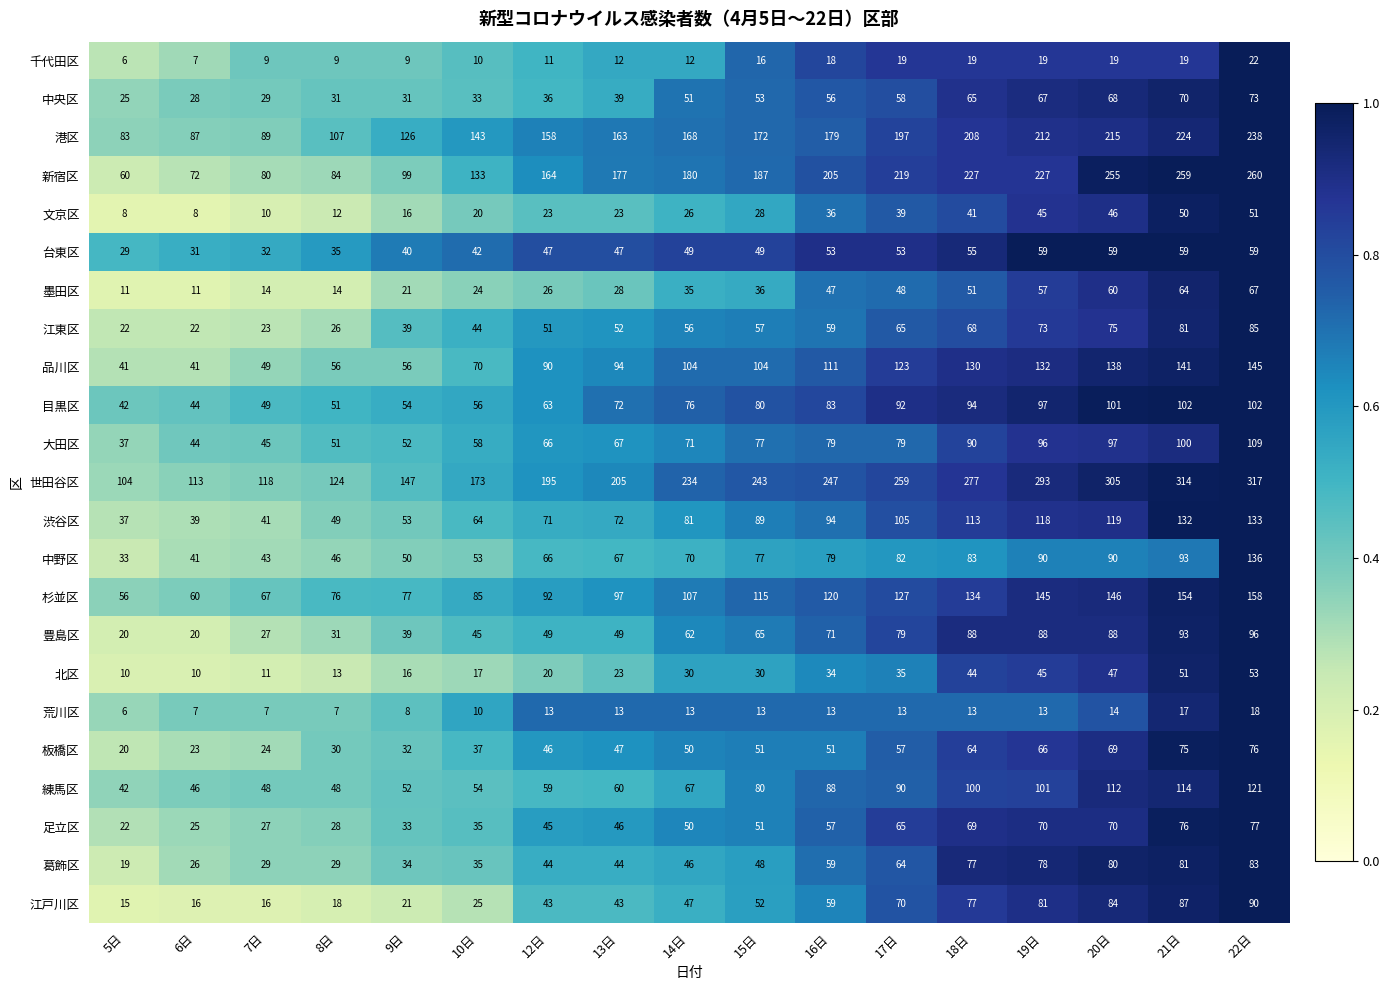

How many series are shown in this chart?

23